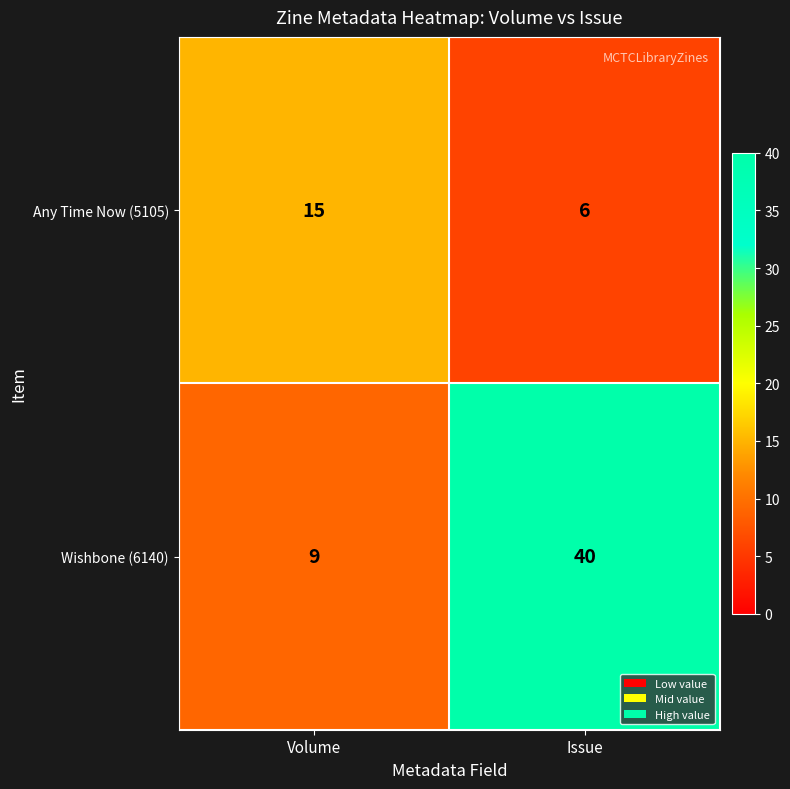

What is the sum of the Any Time Now (5105) values at Issue and Volume?

21